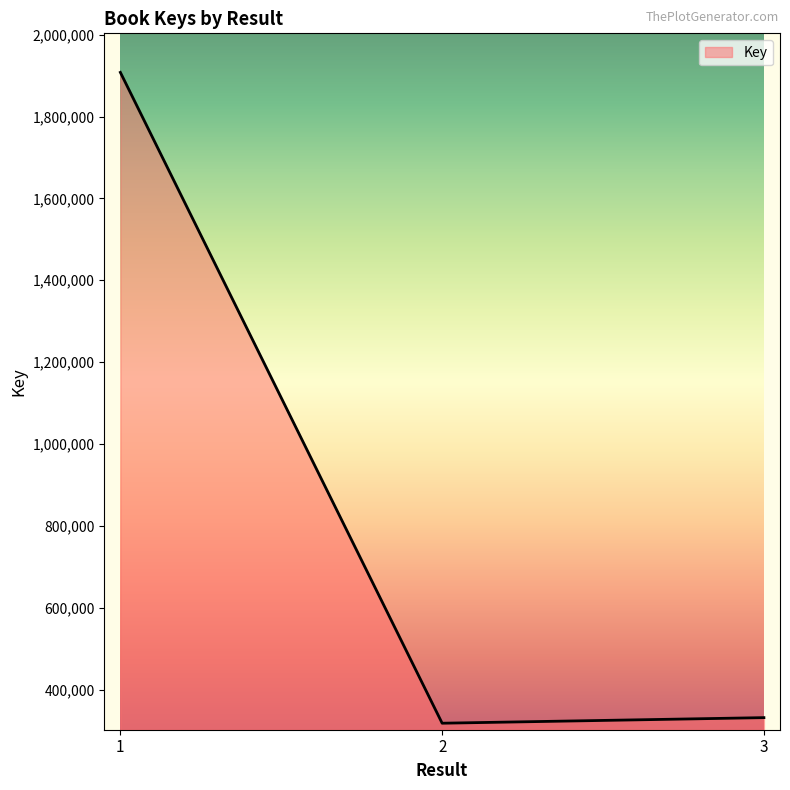

Count the number of categories in the chart.

3